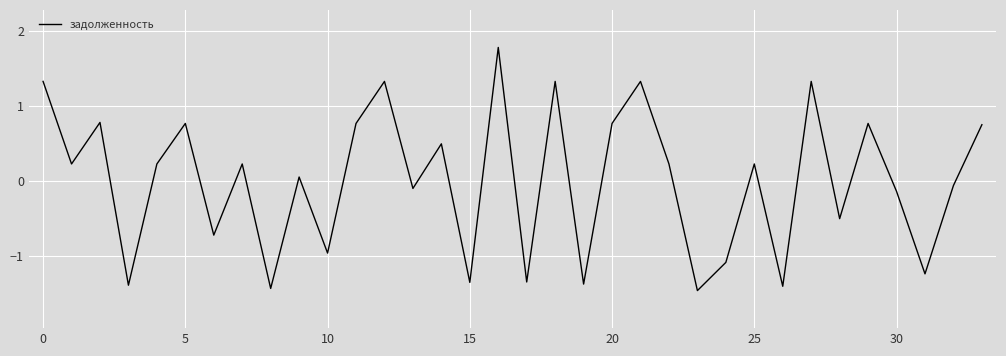

What is the greatest value displayed?

1.8